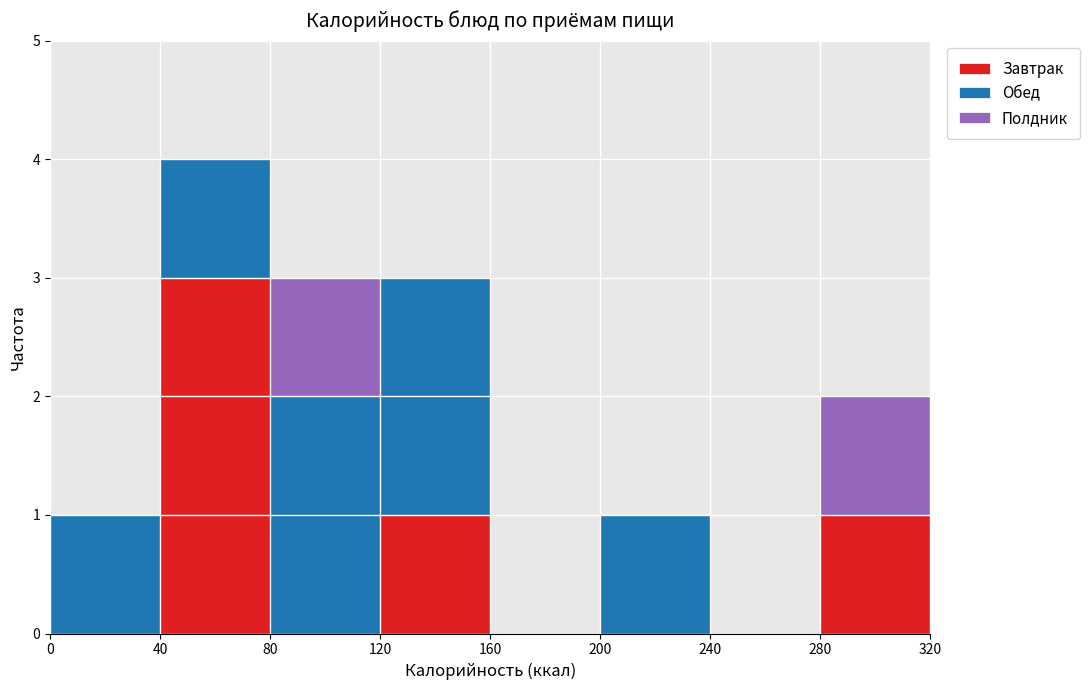

Reading left to right, transcribe this chart: for each stacked bar, give the range it covers on the x-axis and its total height. The values are not printed on the chart, so give them approximately, as read against the axis.

0 to 40: 1
40 to 80: 4
80 to 120: 3
120 to 160: 3
160 to 200: 0
200 to 240: 1
240 to 280: 0
280 to 320: 2